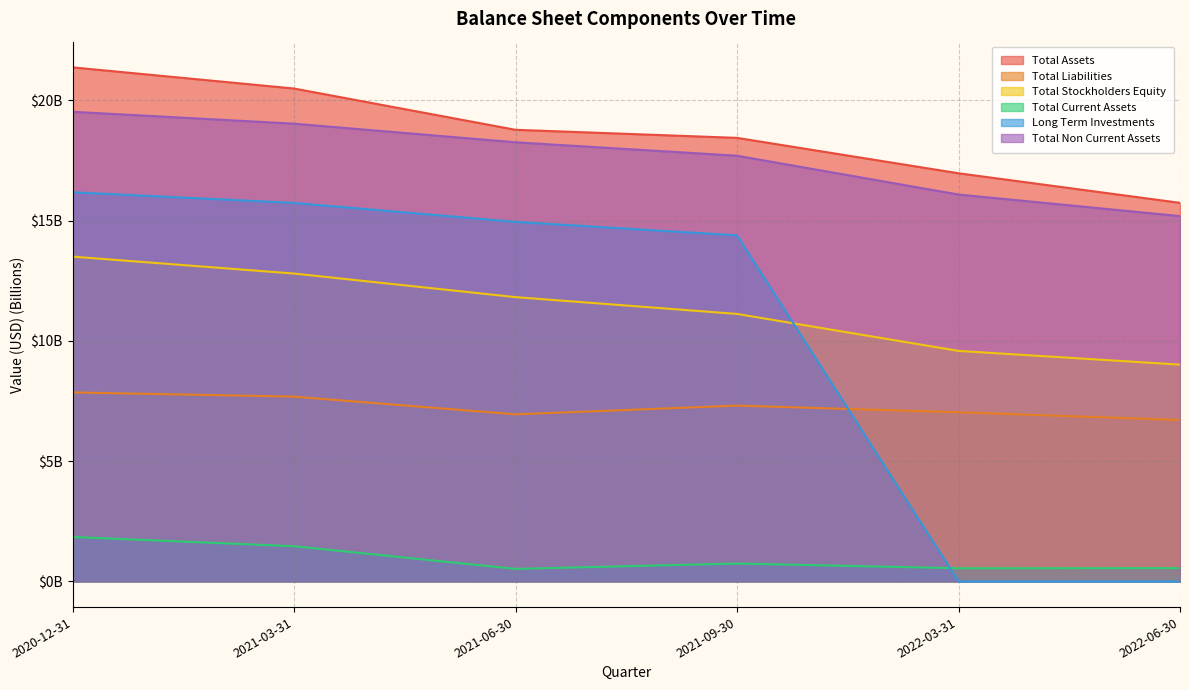

True or false: Total Non Current Assets and Total Stockholders Equity intersect in this chart.

False